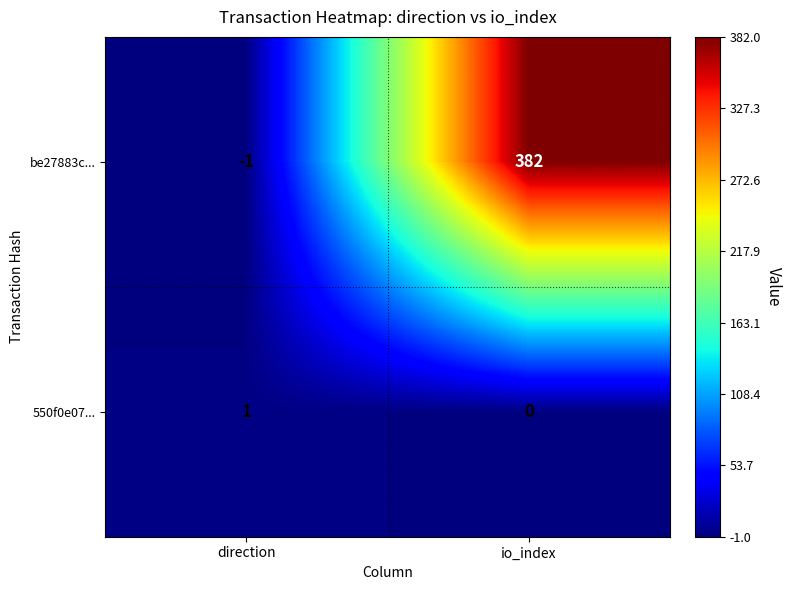

Count the number of categories in the chart.

2